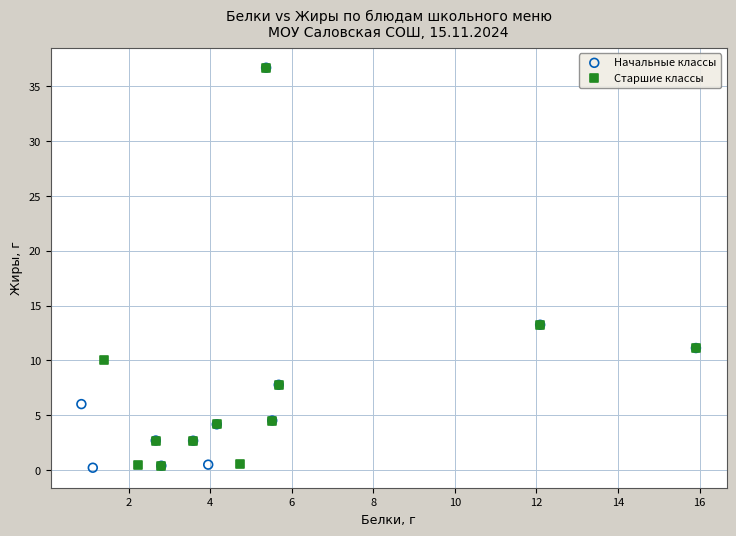

Which series has the widest spread of Y values?

Начальные классы